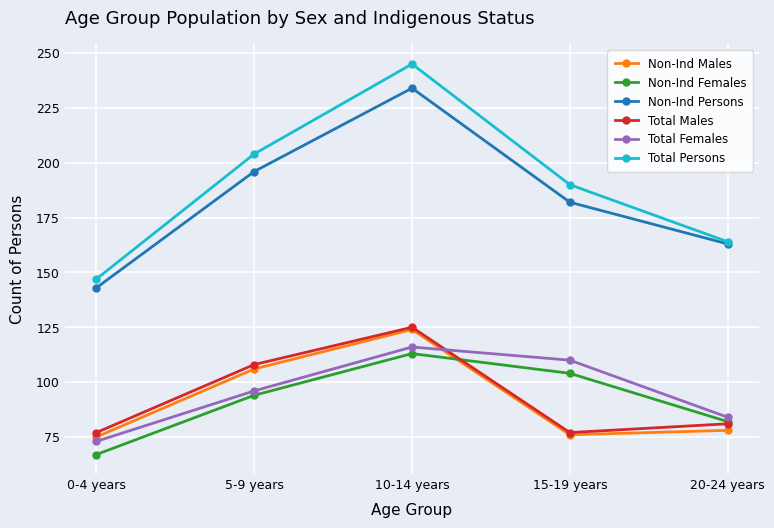

What is the label of the 5th point from the right?

0-4 years